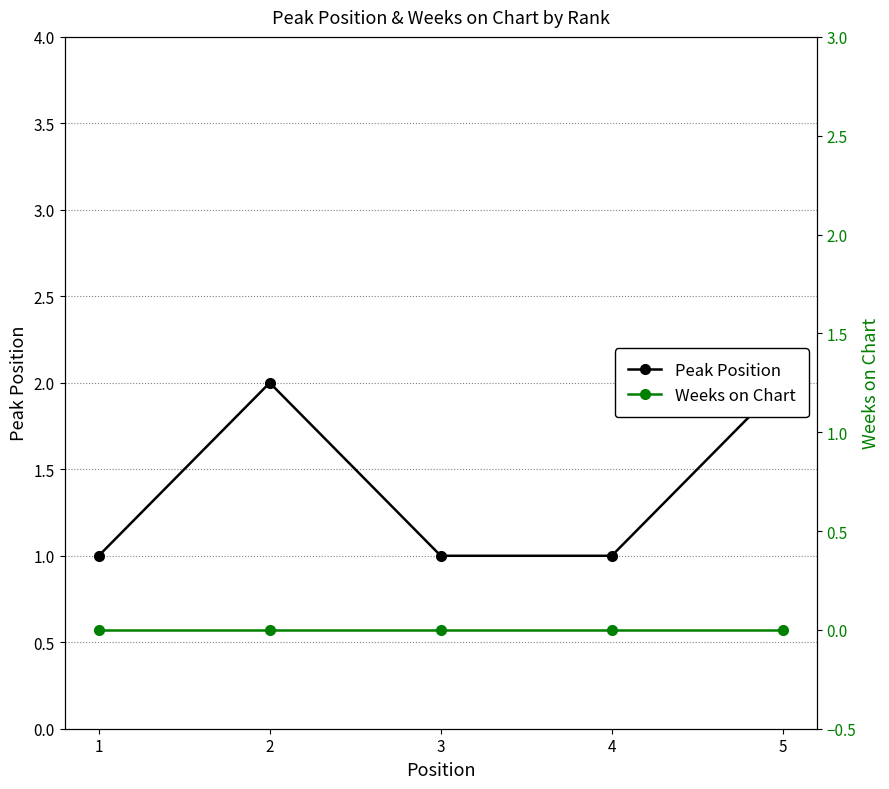

What is the sum of all Peak Position values?

7